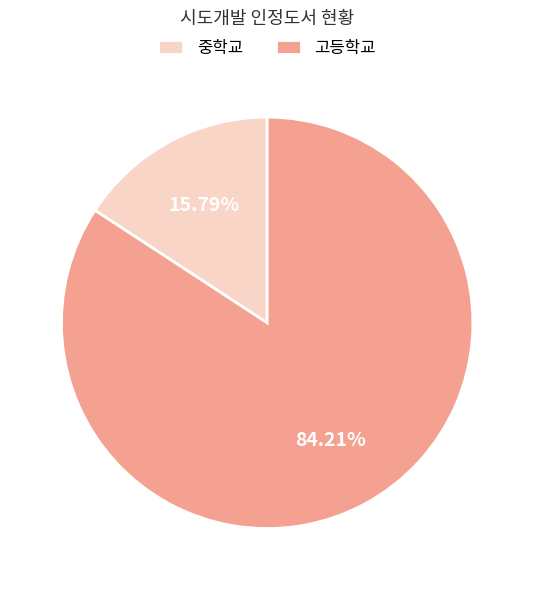

What percentage is the 고등학교 slice, to the nearest percent?

84%